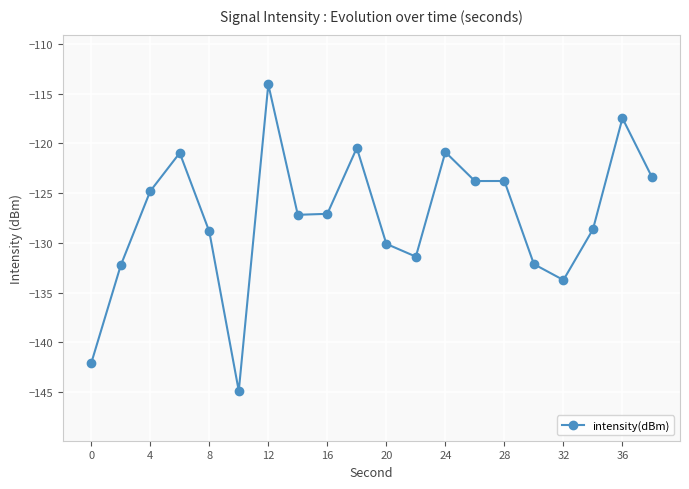

How many data points does each series have?

20